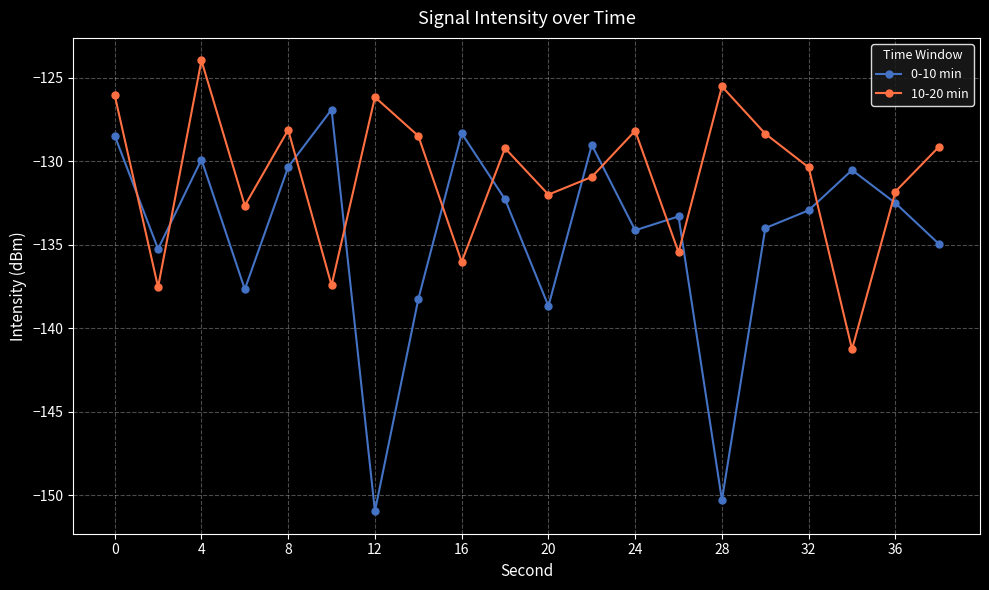

What is the difference between the maximum and minimum values in the 0-10 min series?

24.1